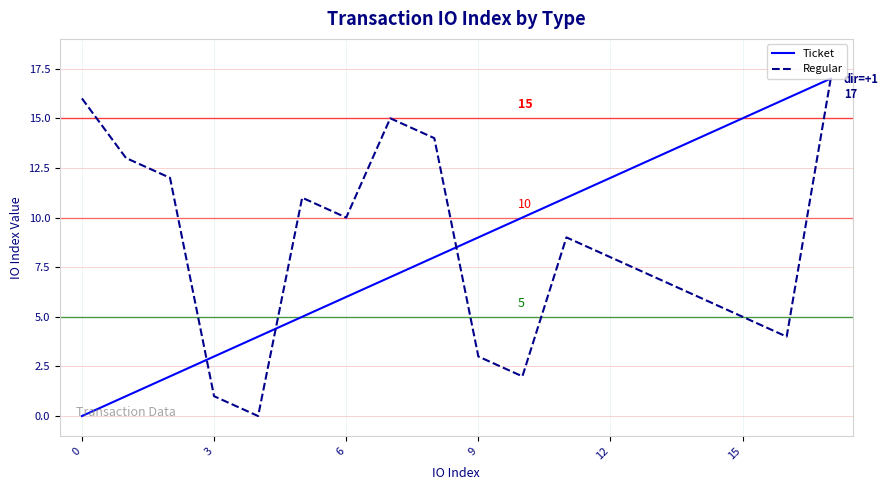

What is the greatest value displayed?

17